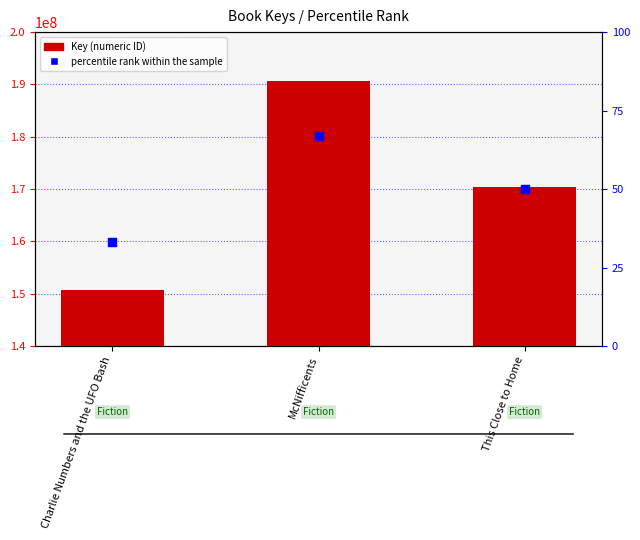

Which series contains the lowest Y value?

percentile rank within the sample